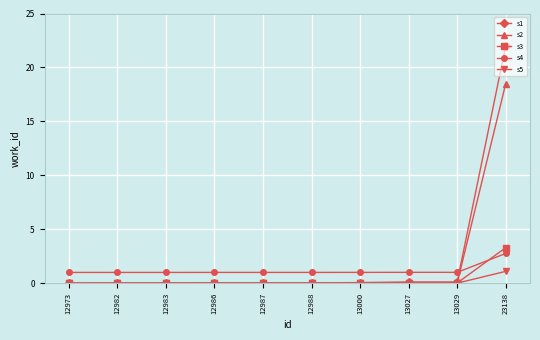

List the series in order of their peak value, lowest first.

s5, s4, s3, s2, s1